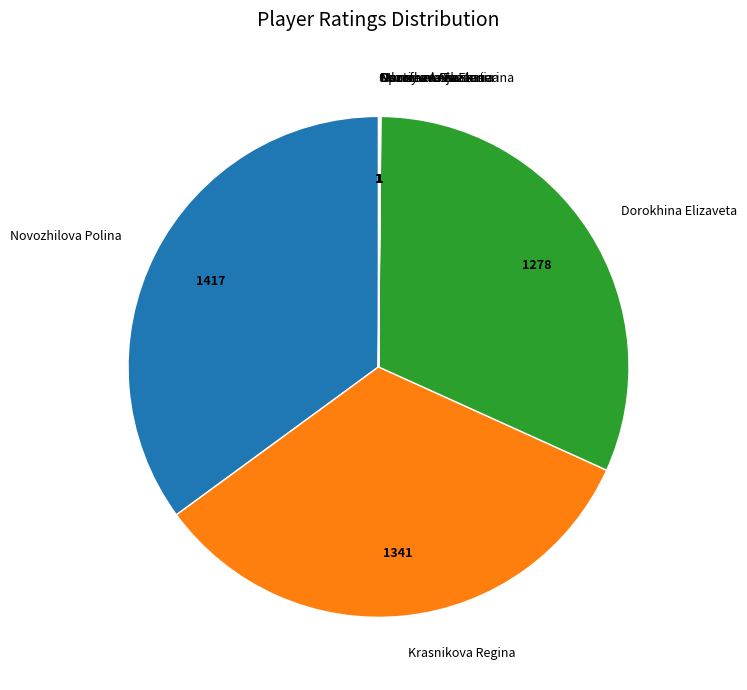

Which category has the biggest portion of the pie?

Novozhilova Polina